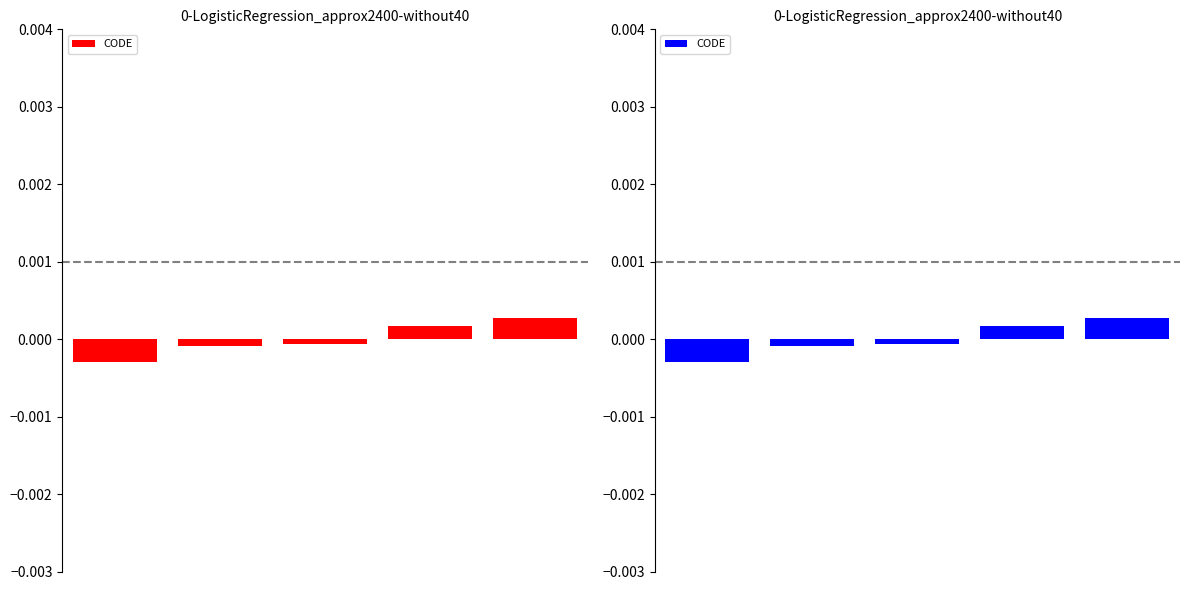

List the labels in order of value, largest first.

4, 3, 2, 1, 0